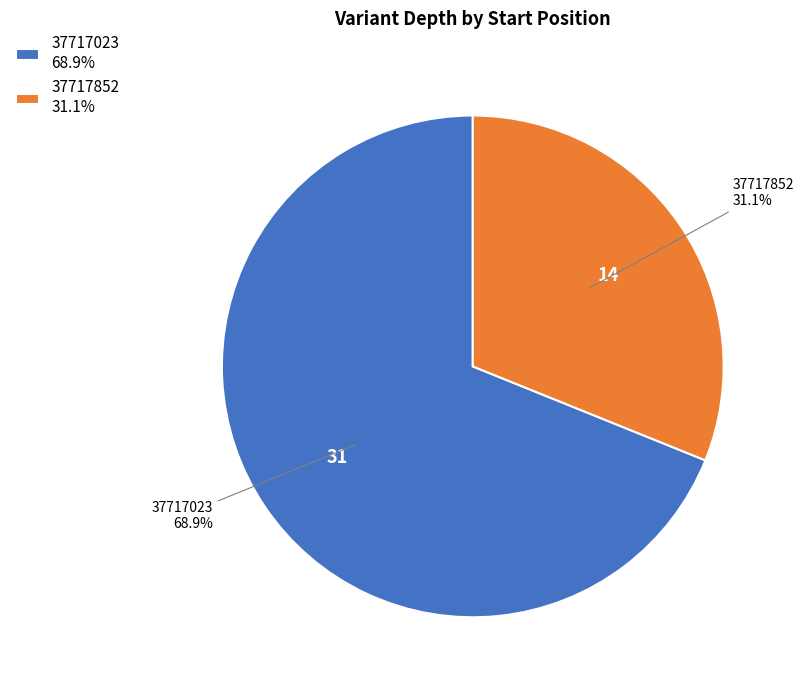

Which slice is the smallest?

37717852